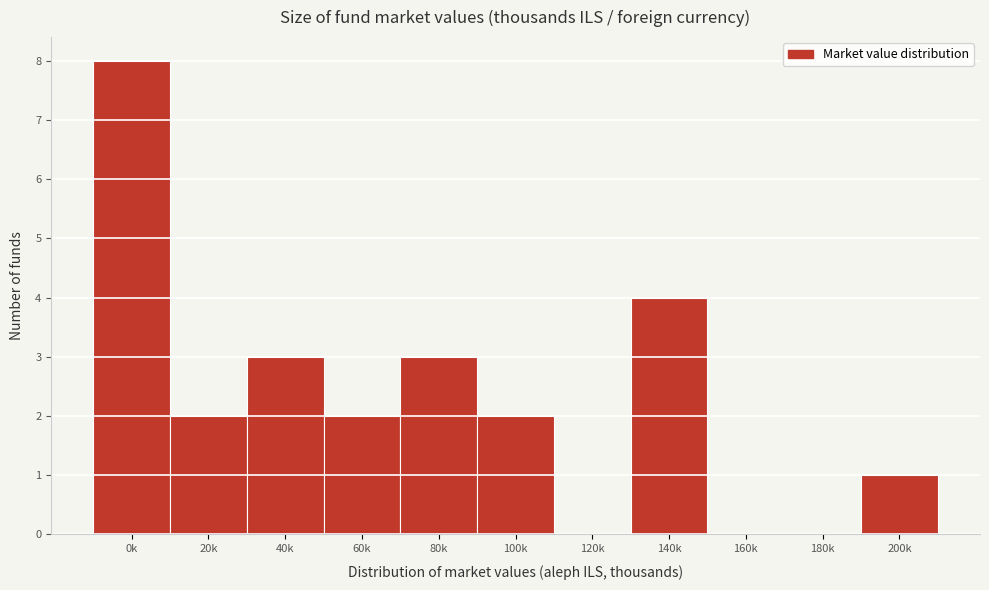

Reading left to right, transcribe all the data shown in this chart.

0k=8	20k=2	40k=3	60k=2	80k=3	100k=2	120k=0	140k=4	160k=0	180k=0	200k=1